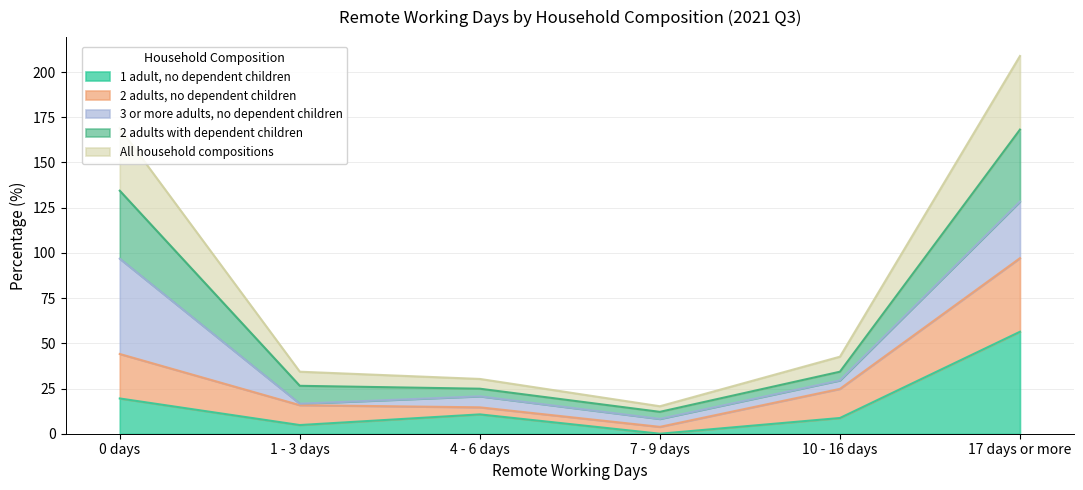

The value of 2 adults with dependent children at 1 - 3 days is 44.9. True or false?

False